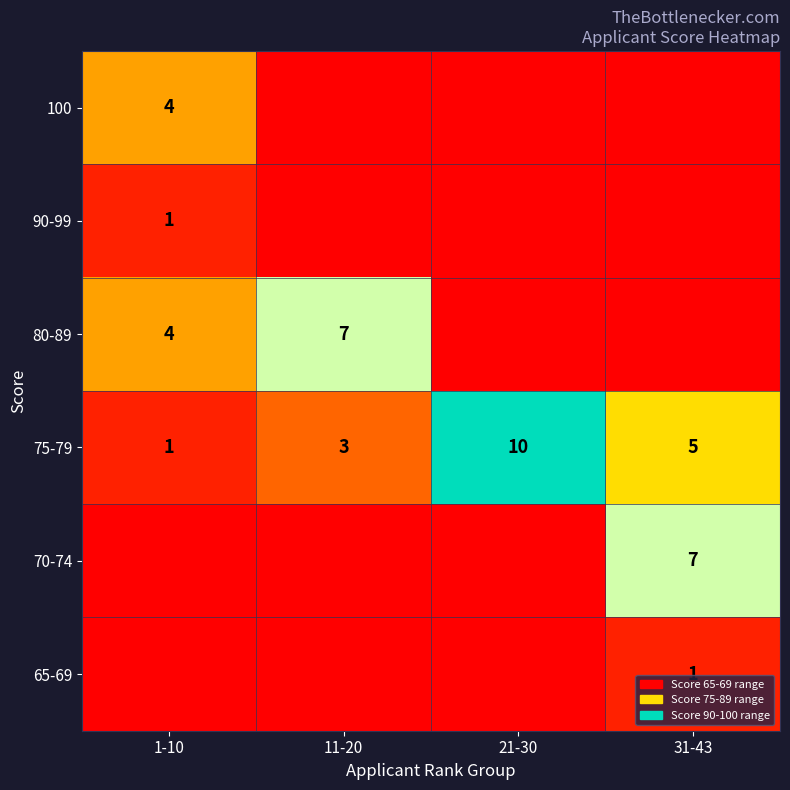

Which has a higher value, 11-20 or 21-30?

11-20